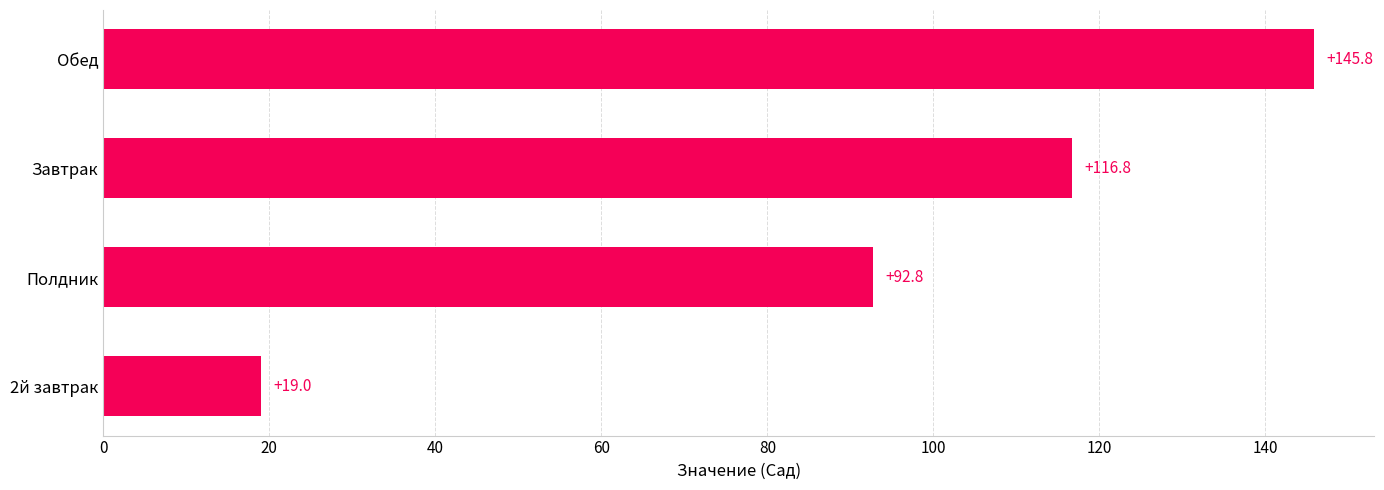

Between Обед and Полдник, which is larger?

Обед